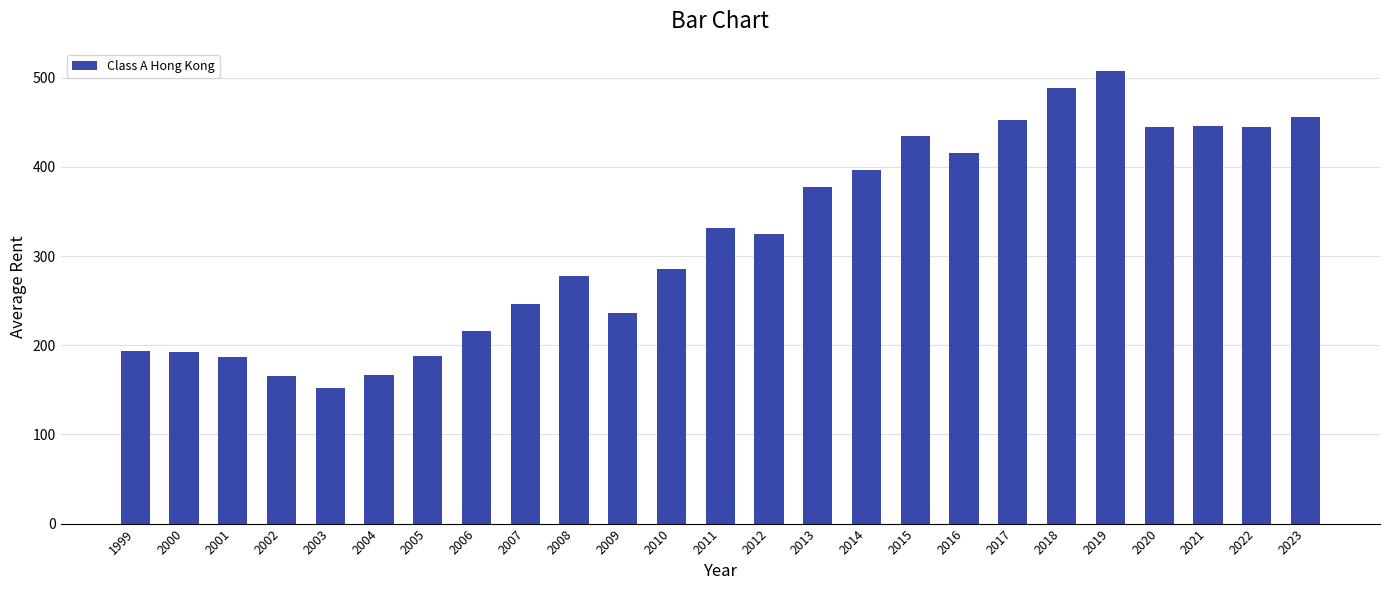

What is the average value?

321